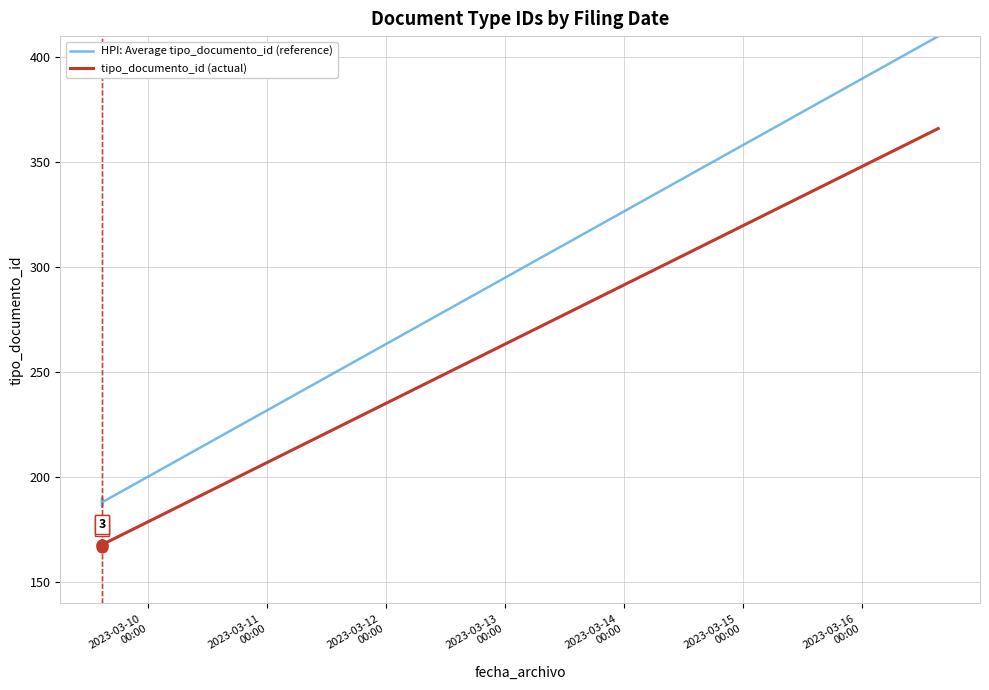

Which series has the widest spread of Y values?

HPI: Average tipo_documento_id (reference)